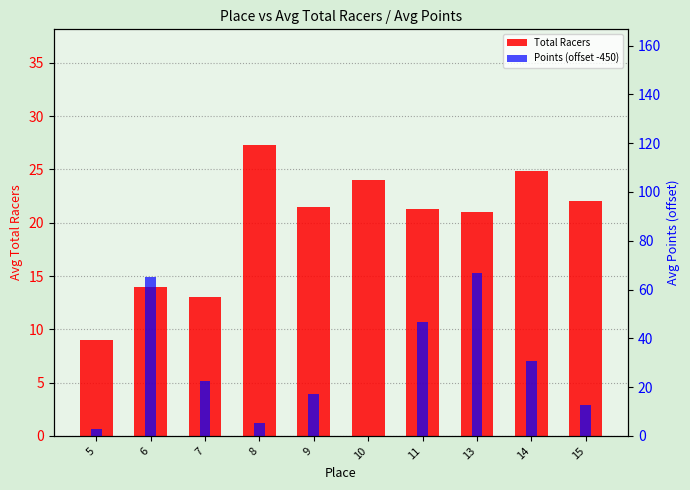

How many values in the Points (offset -450) series exceed 22?

5